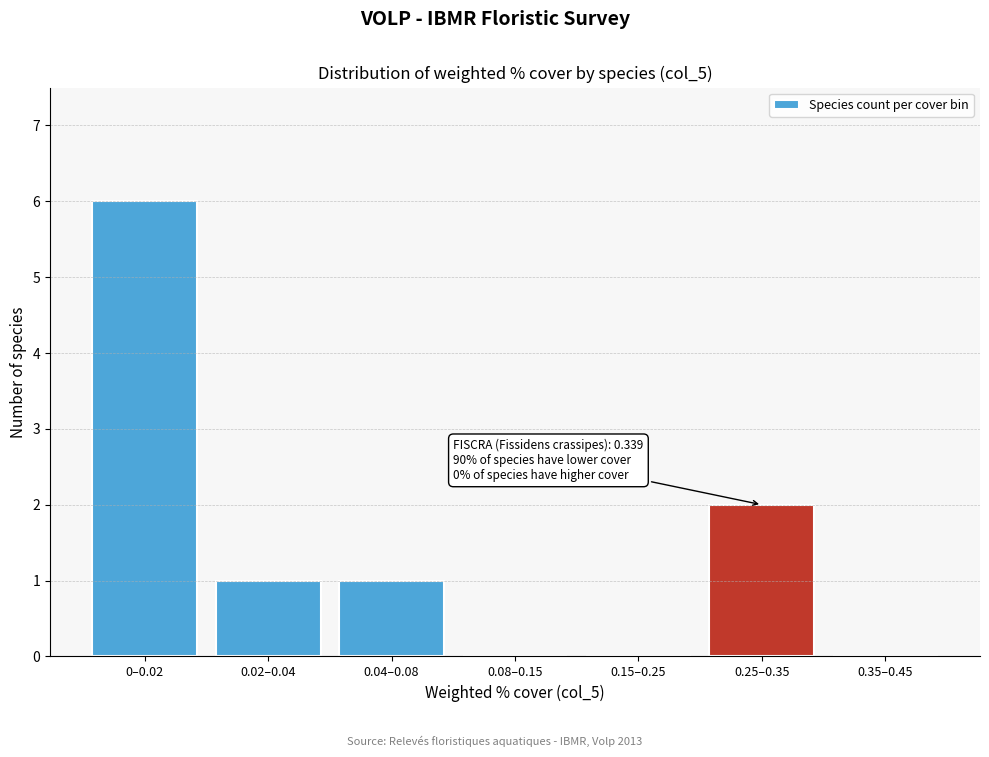

Reading left to right, list all the values displayed in this chart.

0–0.02=6	0.02–0.04=1	0.04–0.08=1	0.08–0.15=0	0.15–0.25=0	0.25–0.35=2	0.35–0.45=0